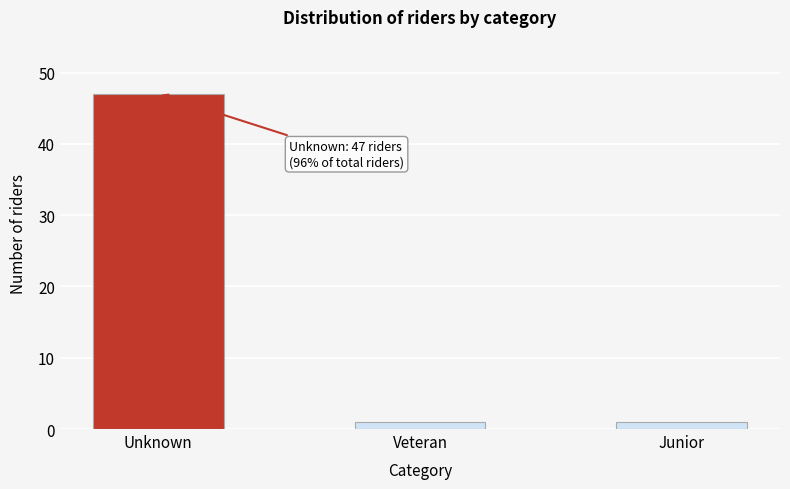

Reading right to left, list all the values displayed in this chart.

1	1	47